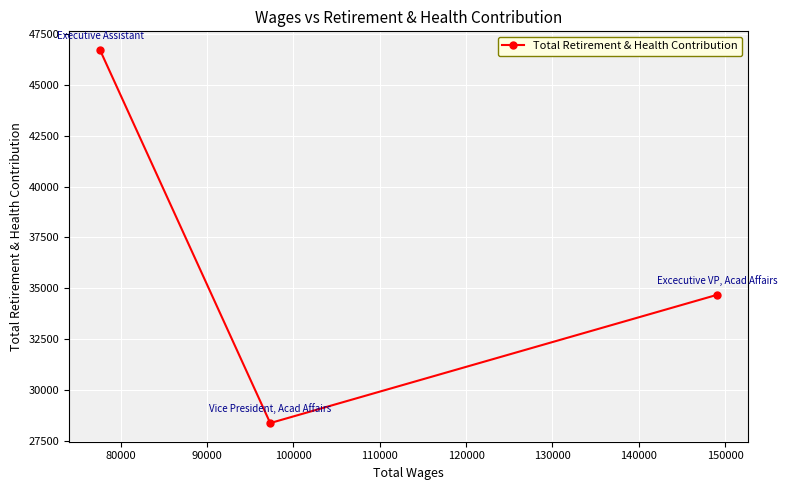

Reading left to right, list all the values displayed in this chart.

46727	28359	34672